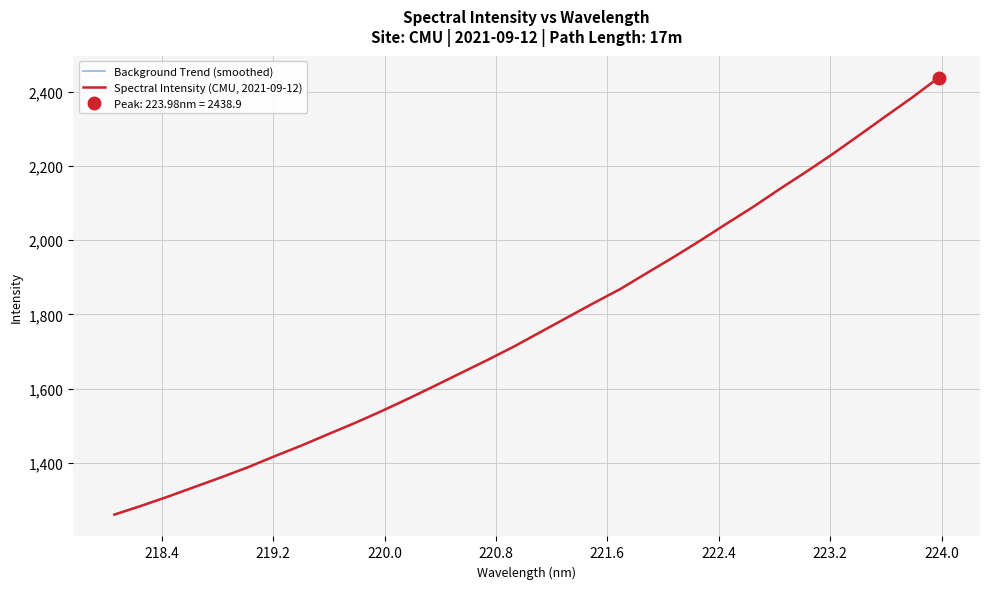

What is the sum of all Spectral Intensity (CMU, 2021-09-12) values?

56760.5